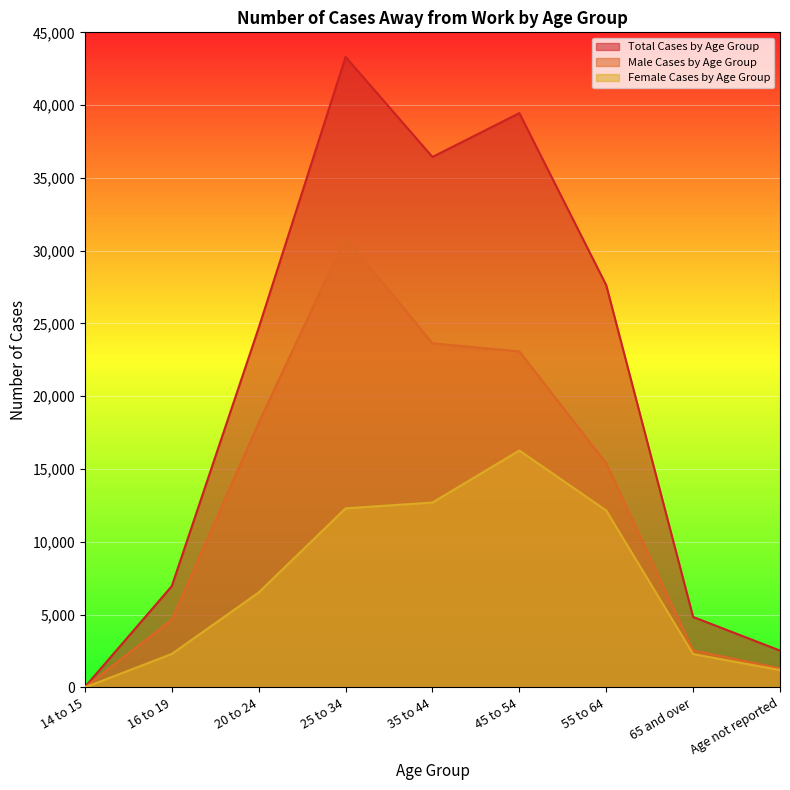

What is the difference between the maximum and minimum values in the Female Cases by Age Group series?

16270